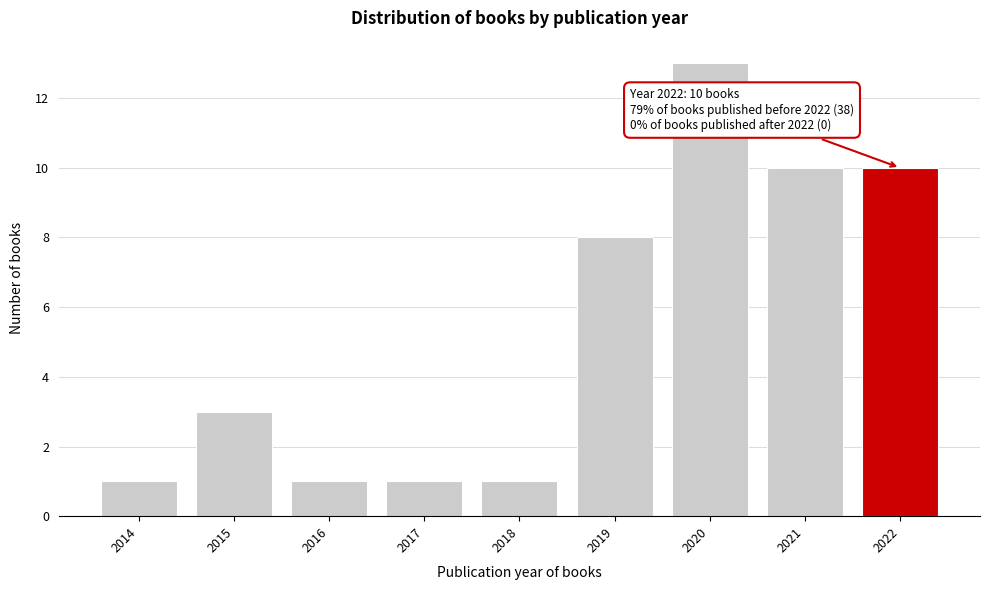

Reading left to right, what are all the values shown in this chart?

2014=1	2015=3	2016=1	2017=1	2018=1	2019=8	2020=13	2021=10	2022=10